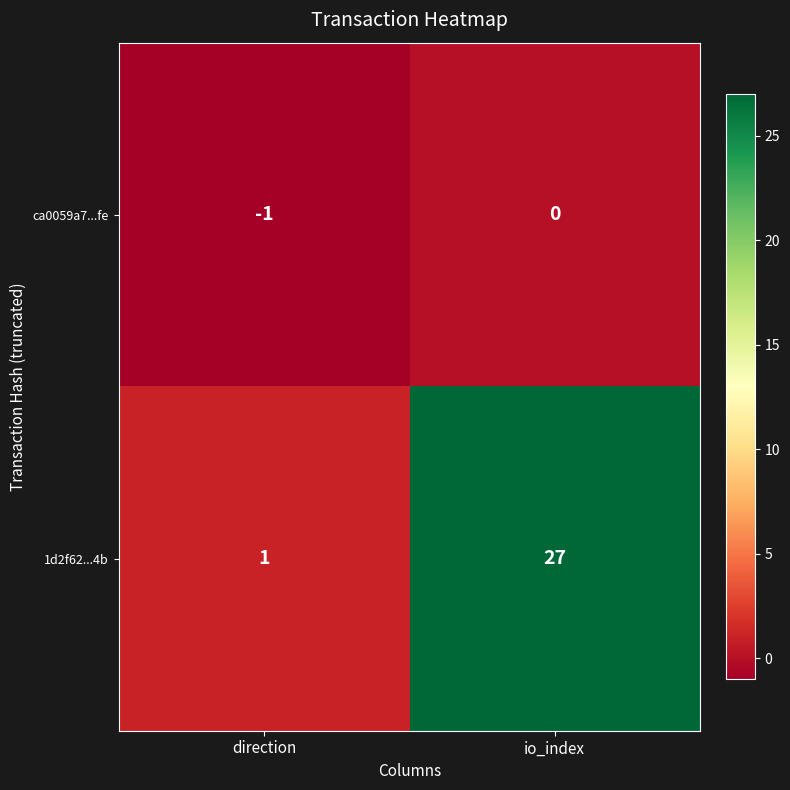

Which category has the lowest value in the 1d2f62...4b series?

direction